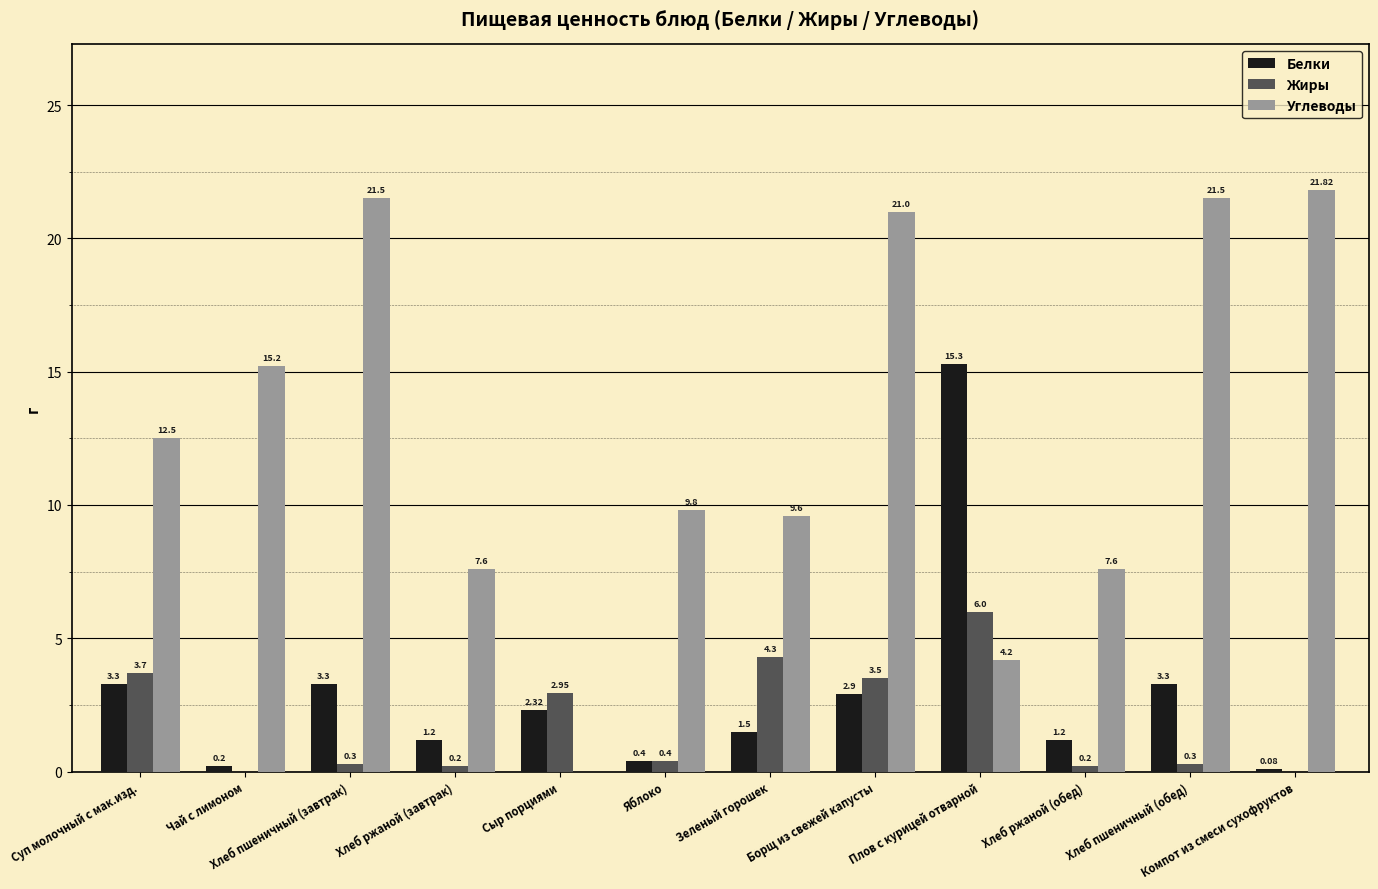

At which label does Белки first exceed 2?

Суп молочный с мак.изд.